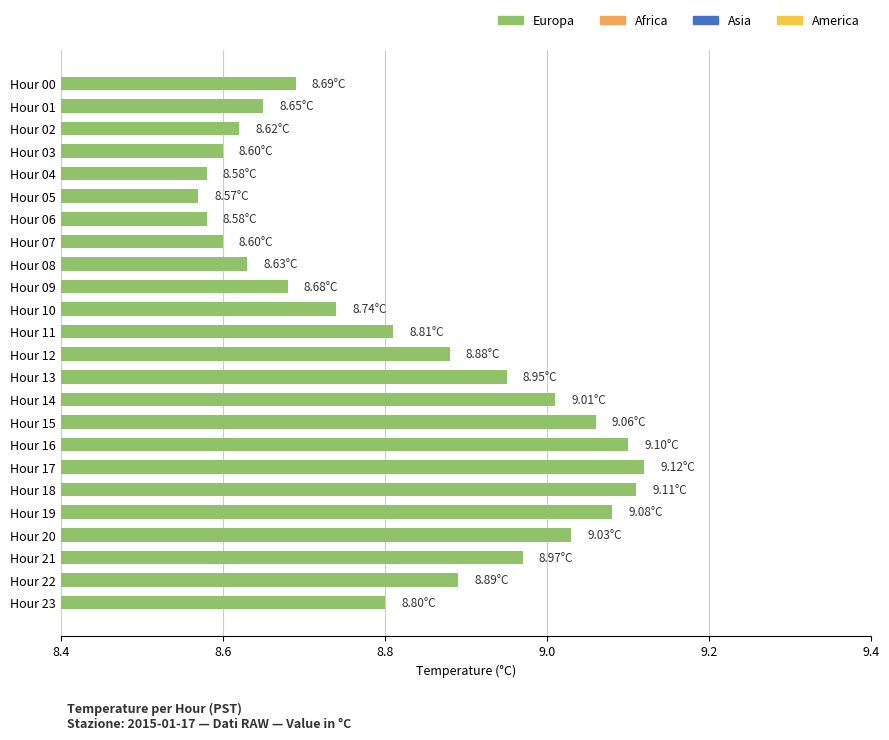

Between Hour 04 and Hour 17, which is larger?

Hour 17